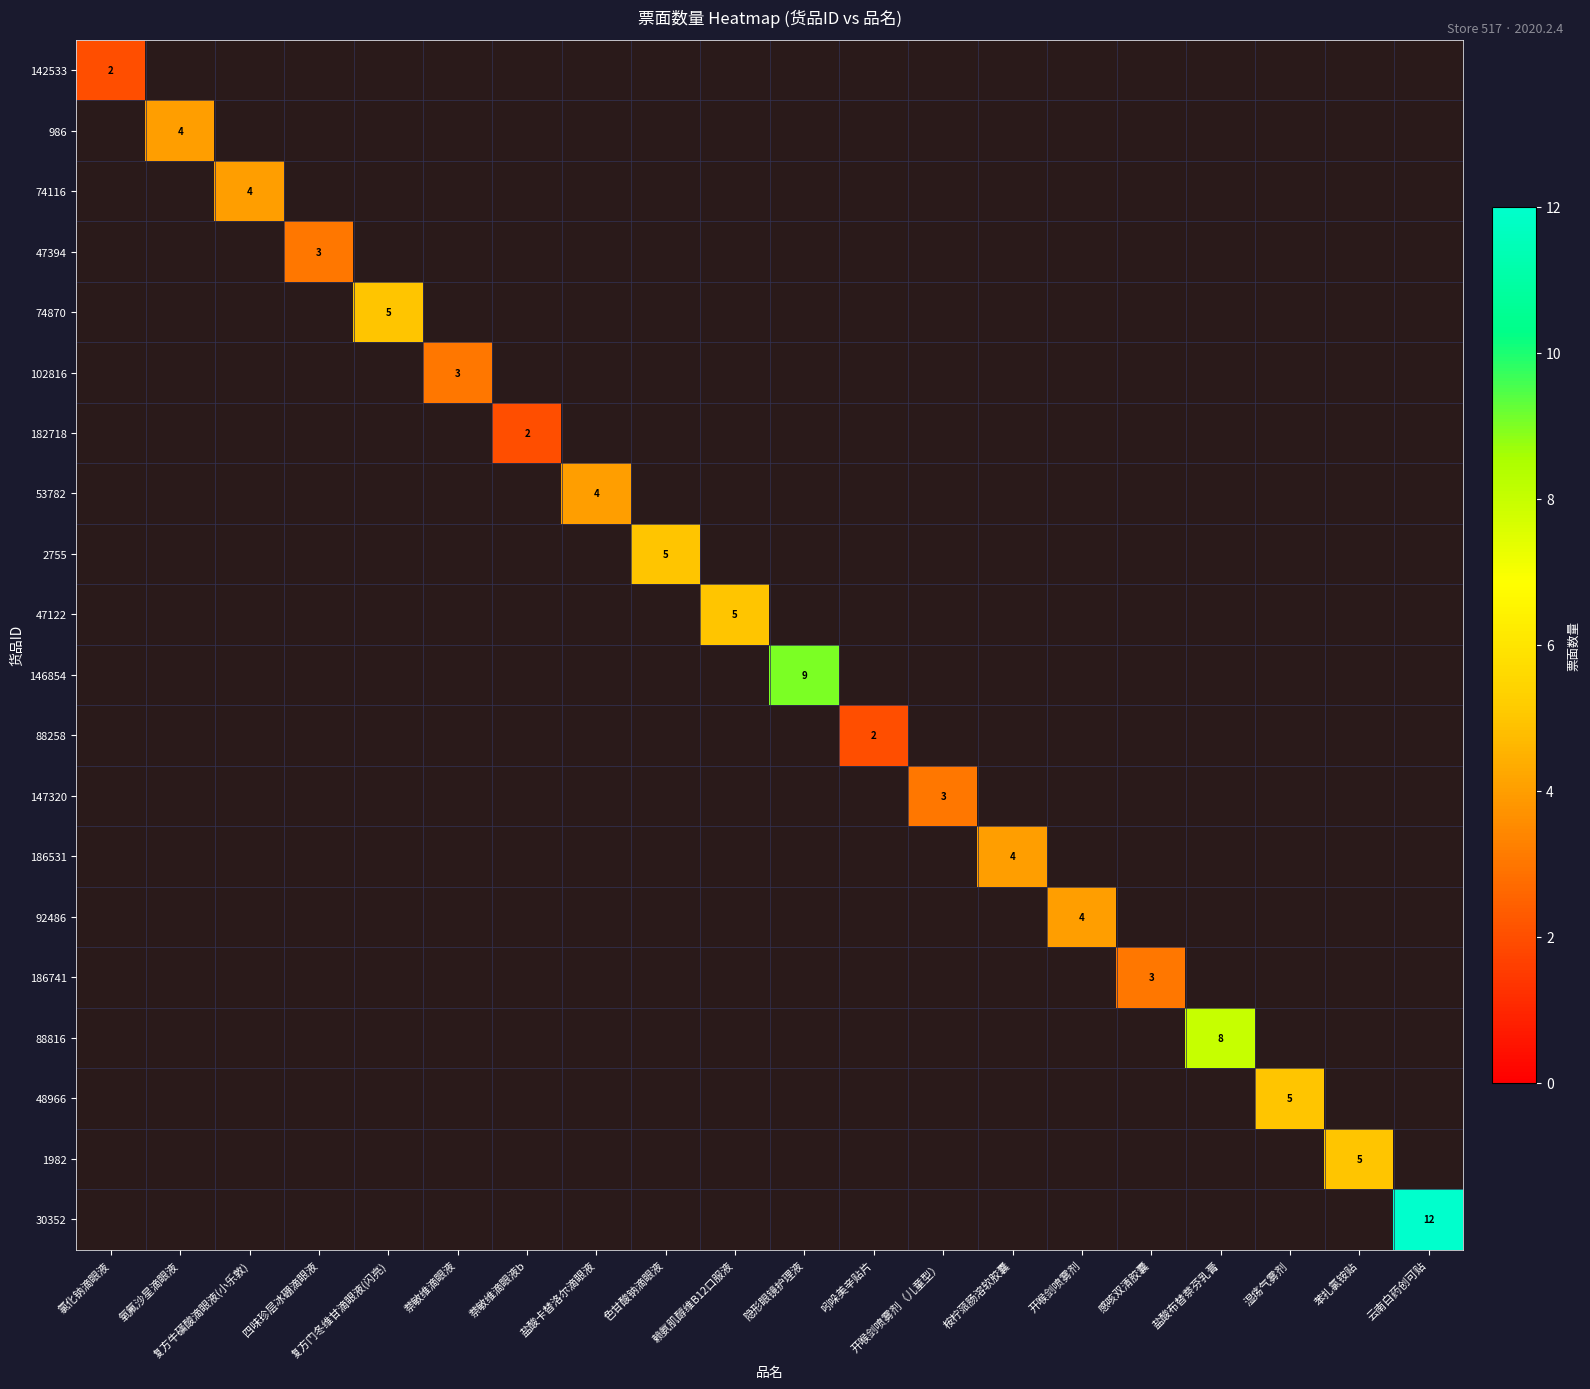

Is the value of 47394 at 萘敏维滴眼液 greater than the value of 102816 at 开喉剑喷雾剂?

No